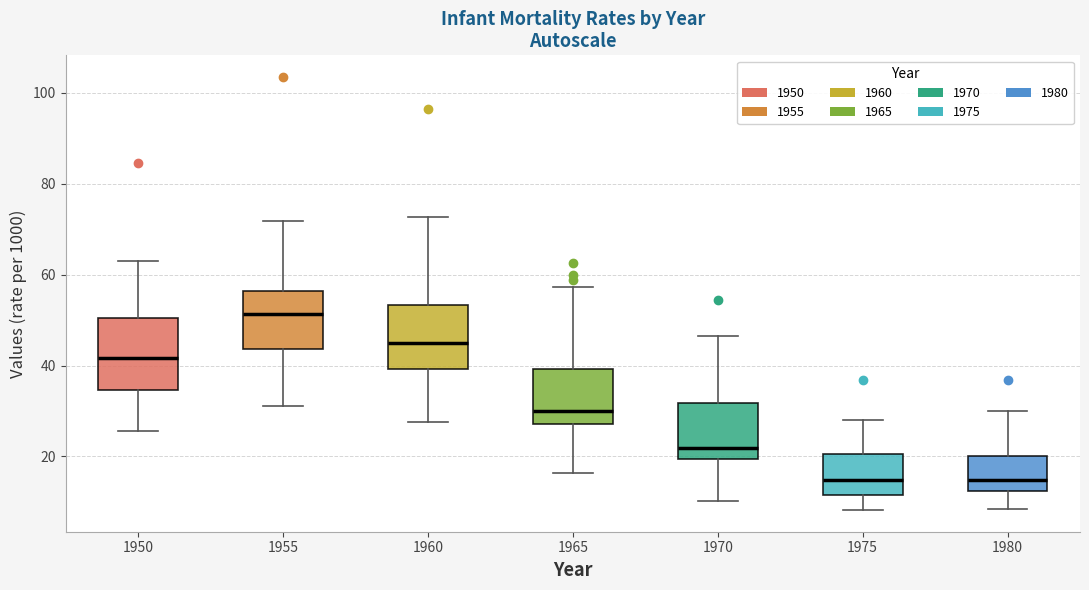

Where is the upper edge of the box at x = 1960 on the y-axis? The values are not printed on the chart, so give them approximately, as read against the axis.

54